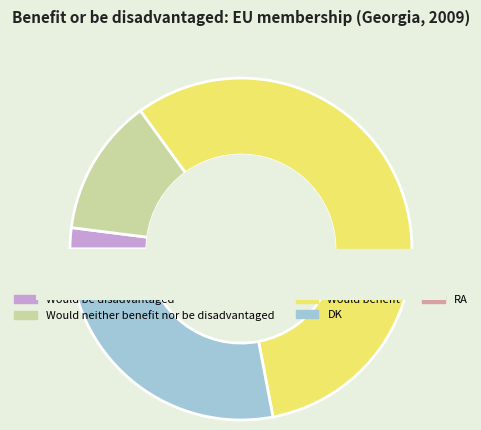

Which slice represents more than half of the pie?

Would benefit